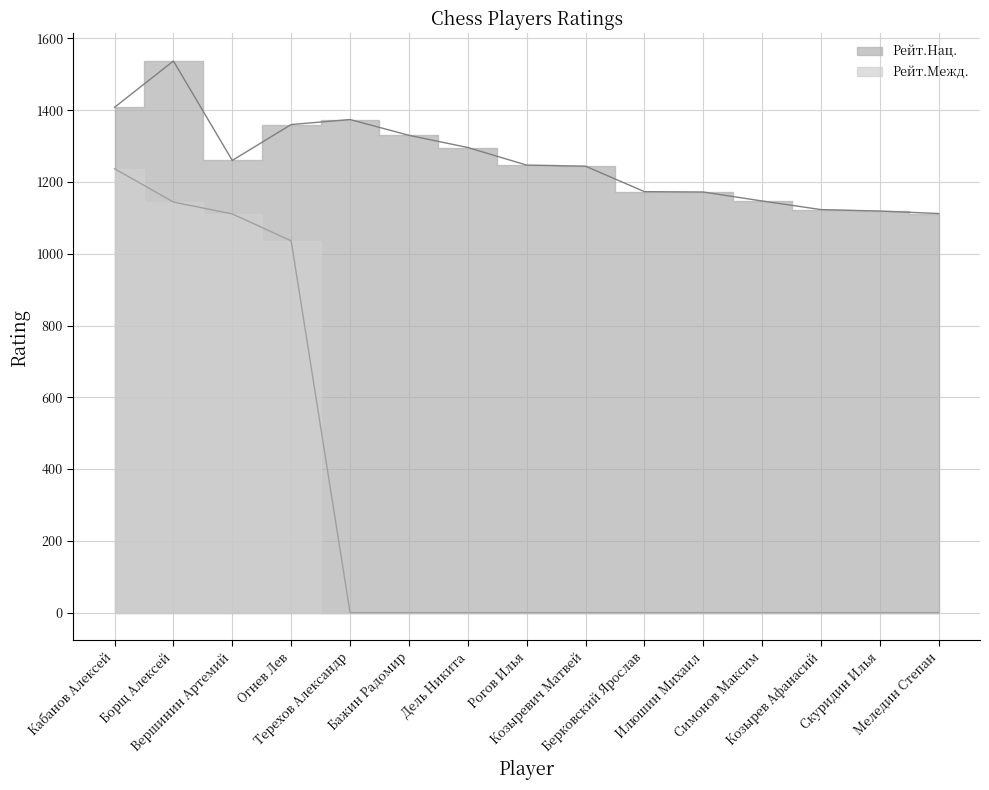

Which series has the largest total across all categories?

Рейт.Нац.